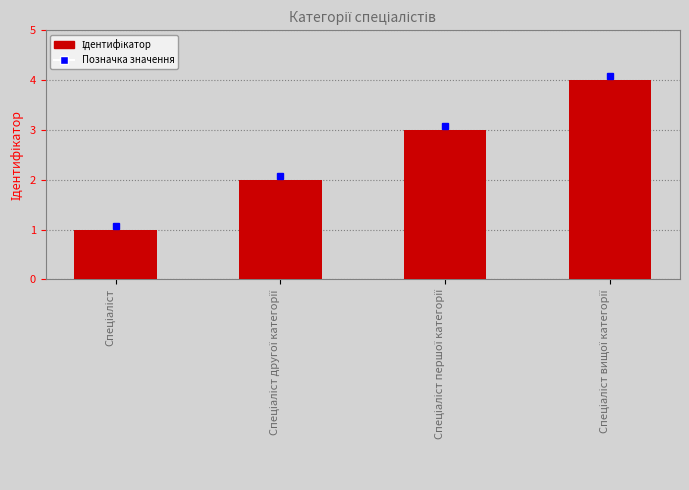

What is the difference between the maximum and minimum values?

3